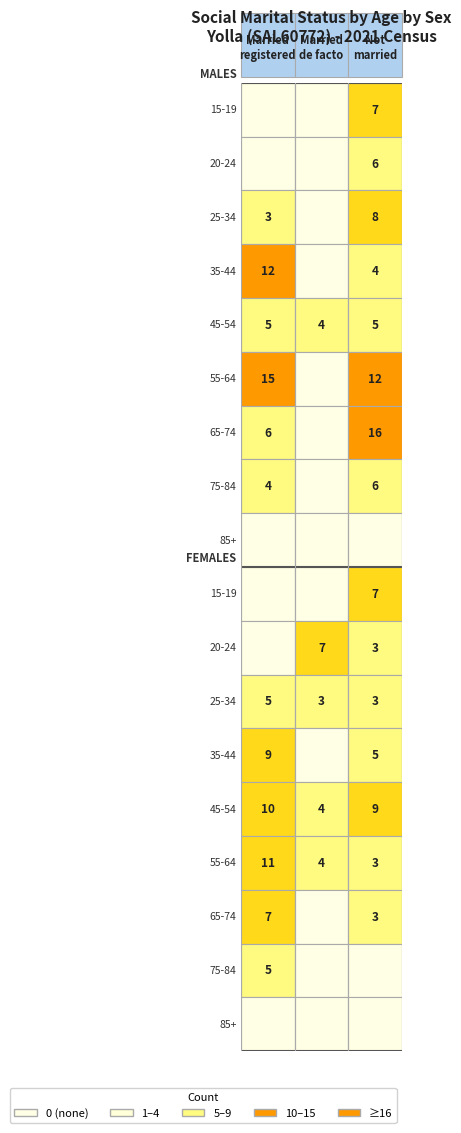

What is the difference between the maximum and minimum values in the Married in a registered marriage series?

15